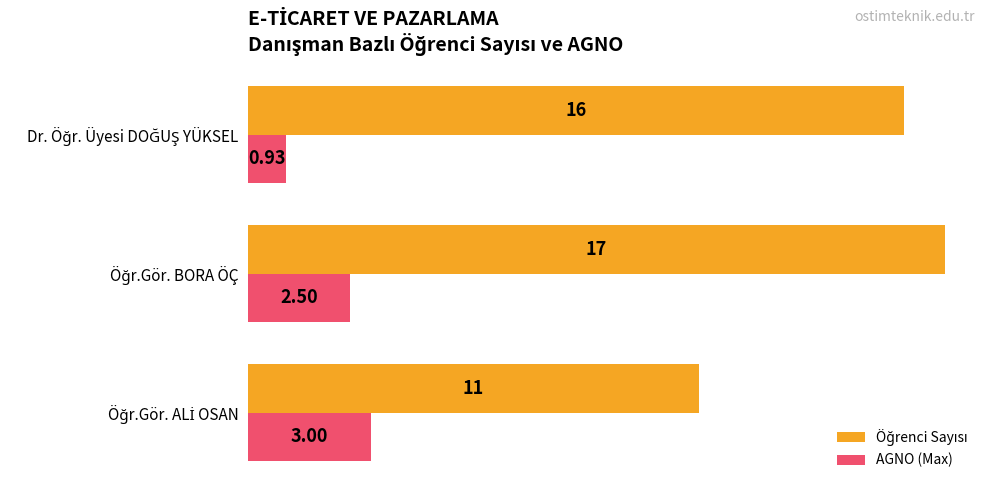

How many data points in AGNO (Max) are above 2?

2